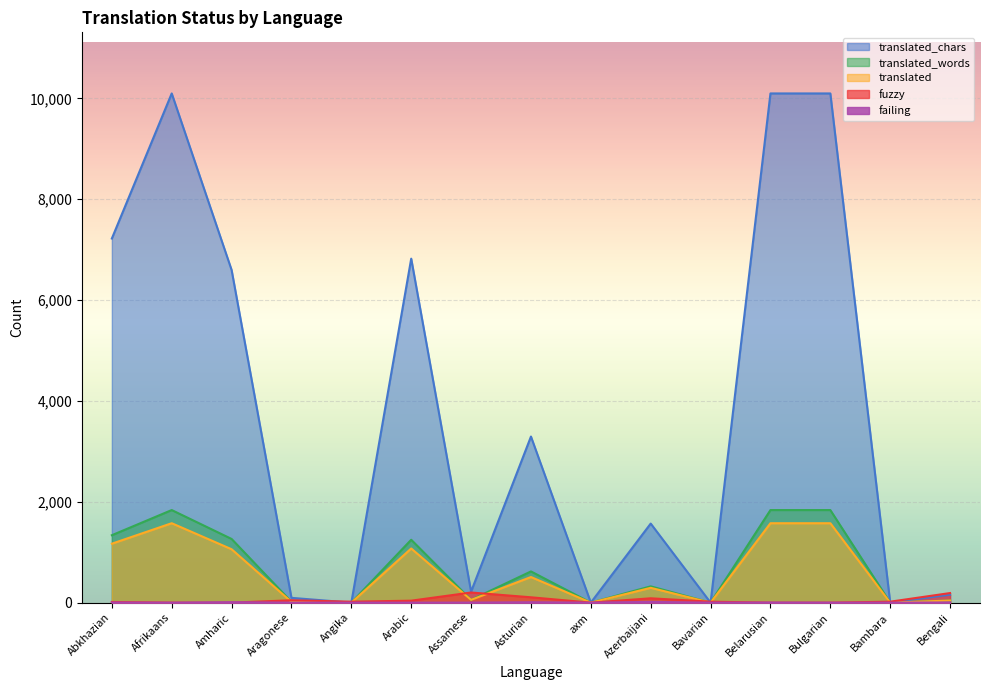

What is the sum of all failing values?

42